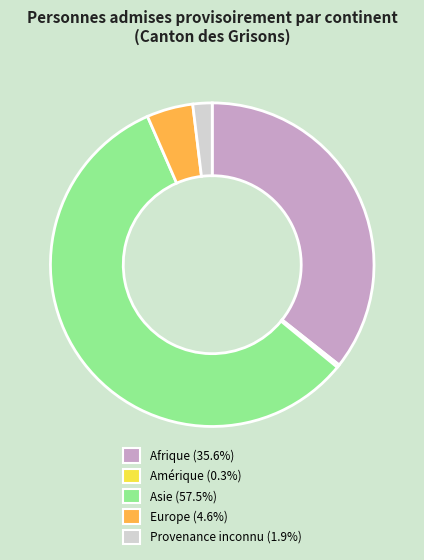

Between Amérique and Afrique, which is larger?

Afrique